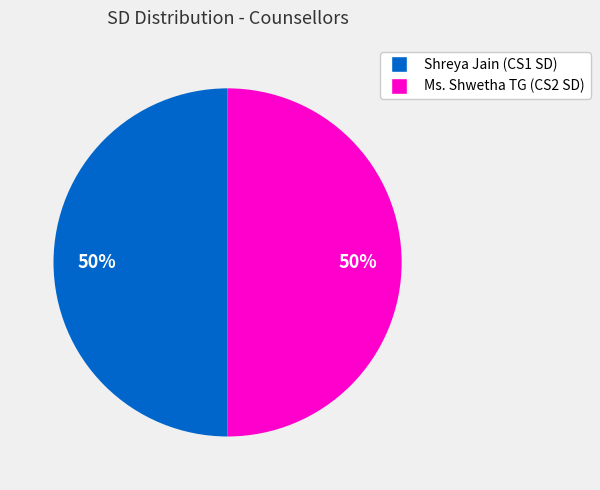

To the nearest percent, what is the average slice percentage?

50%